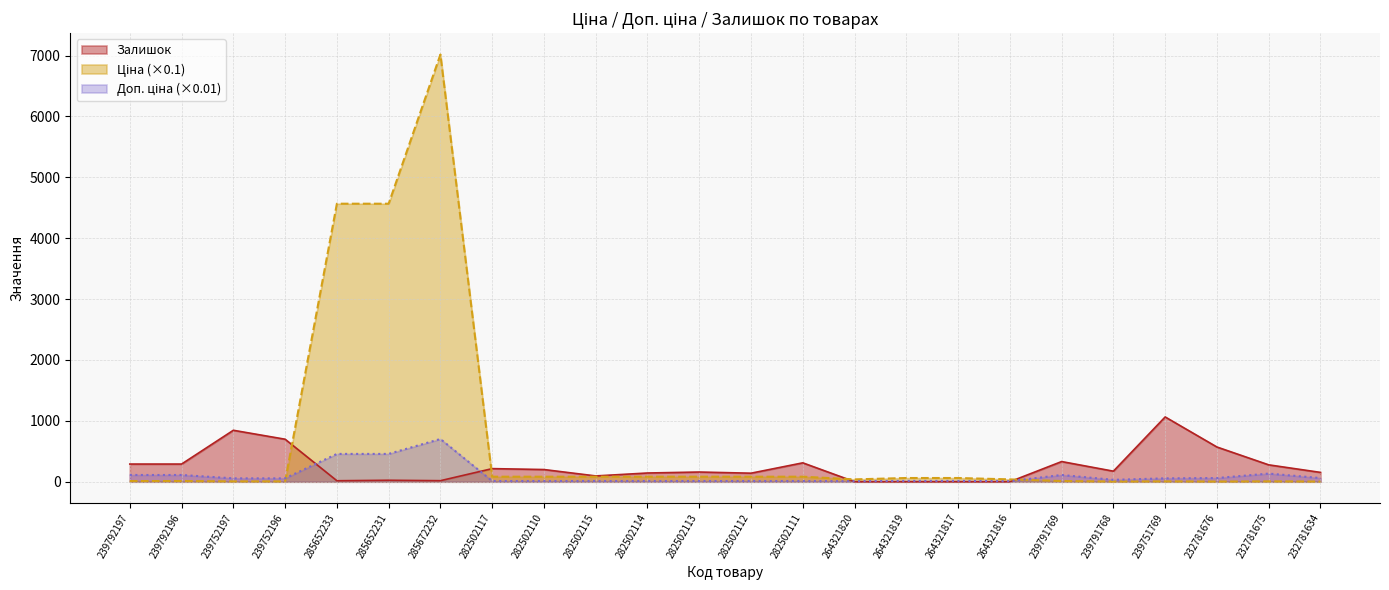

What is the maximum value shown in the chart?

7018.2